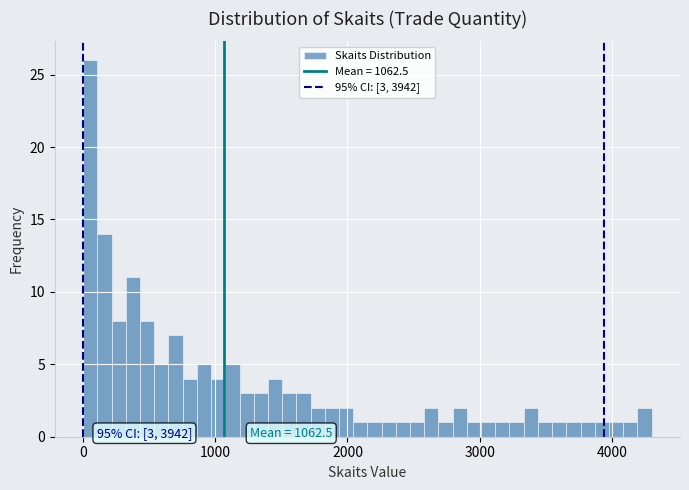

Read against the x-axis, roughly where is the centre of the tallest bar?

100